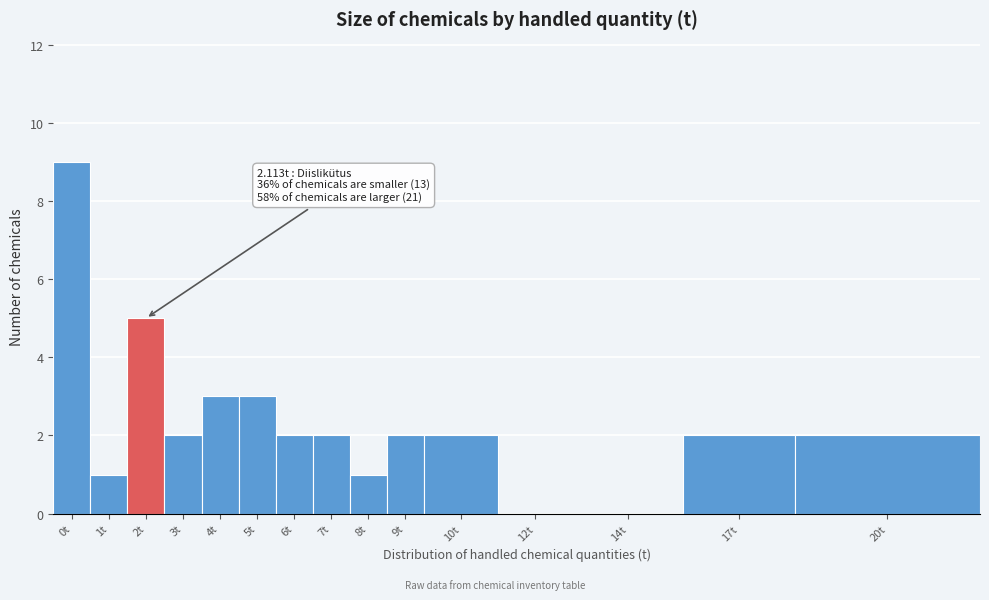

Reading left to right, list all the values displayed in this chart.

0t=9	1t=1	2t=5	3t=2	4t=3	5t=3	6t=2	7t=2	8t=1	9t=2	10t=2	12t=0	14t=0	17t=2	20t=2